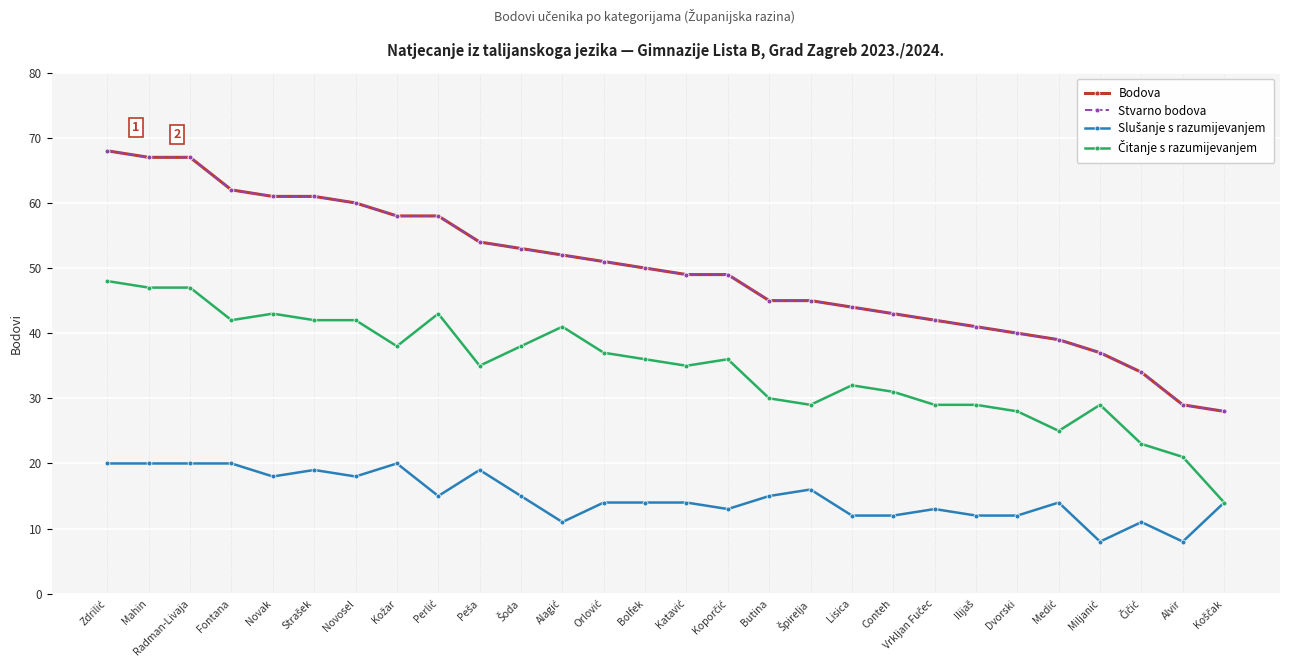

Between Kožar and Peša, which series saw the biggest shift?

Bodova